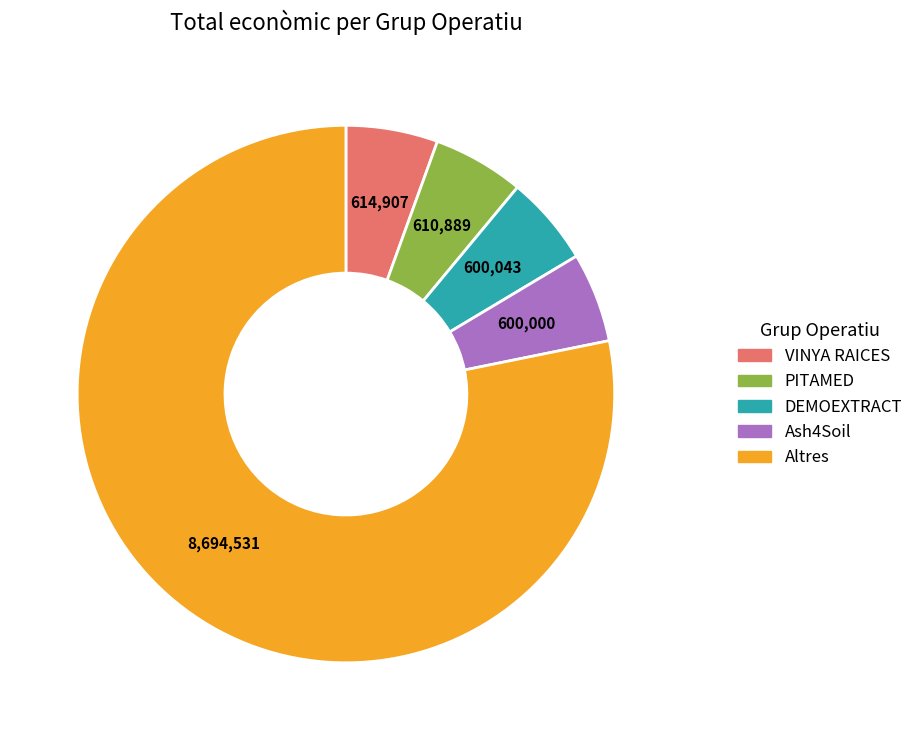

Approximately how many times larger is the value at DEMOEXTRACT compared to PITAMED?

1.0